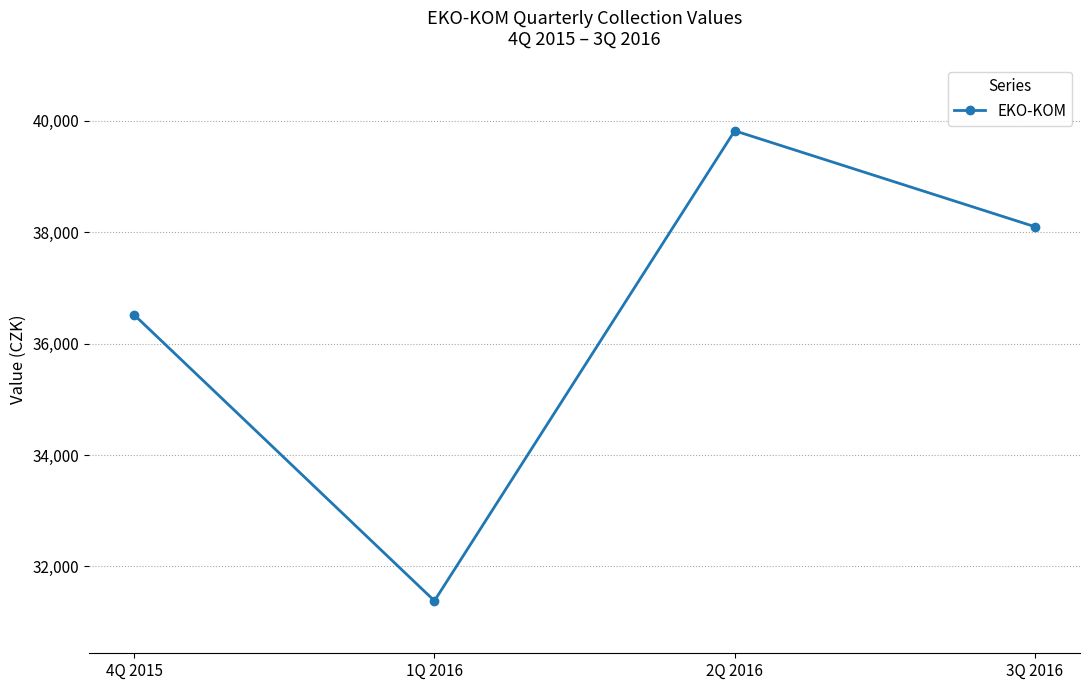

At which category does the chart reach its minimum across all series?

1Q 2016